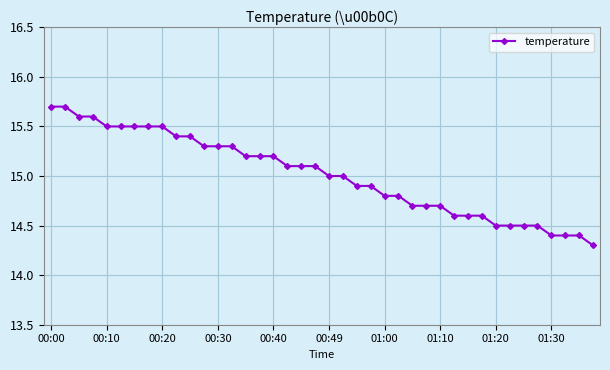

What is the value of the 15th point from the left?

15.2